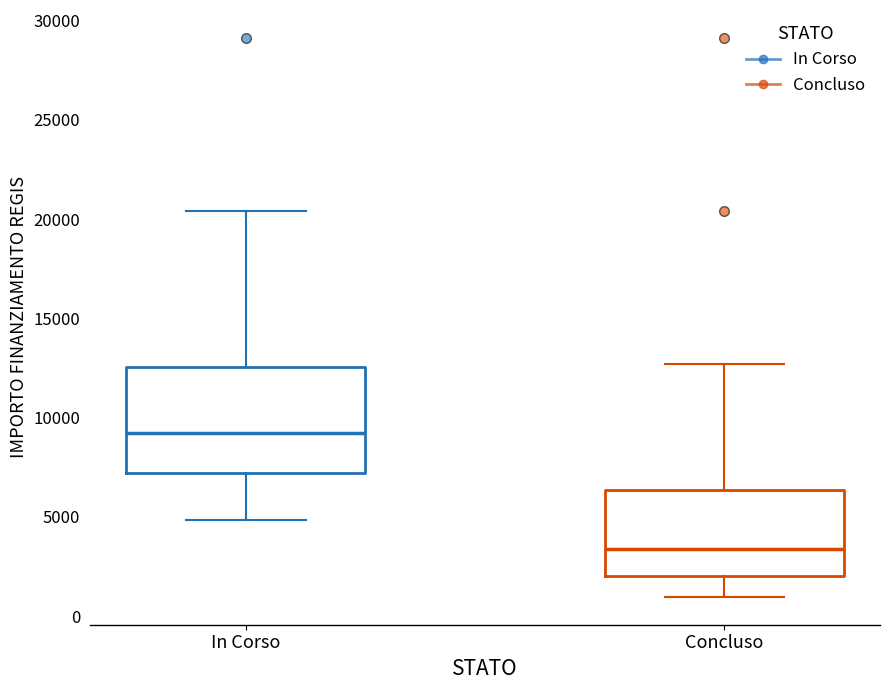

Reading left to right, transcribe this box plot: for each box, give where its median line is, the range the box spans, and where its two whiskers end, as read against the y-axis. The values are not printed on the chart, so give them approximately, as read against the axis.

In Corso: median 9000, box 7000 to 12500, whiskers 5000 to 20500
Concluso: median 3500, box 2000 to 6500, whiskers 1000 to 12500